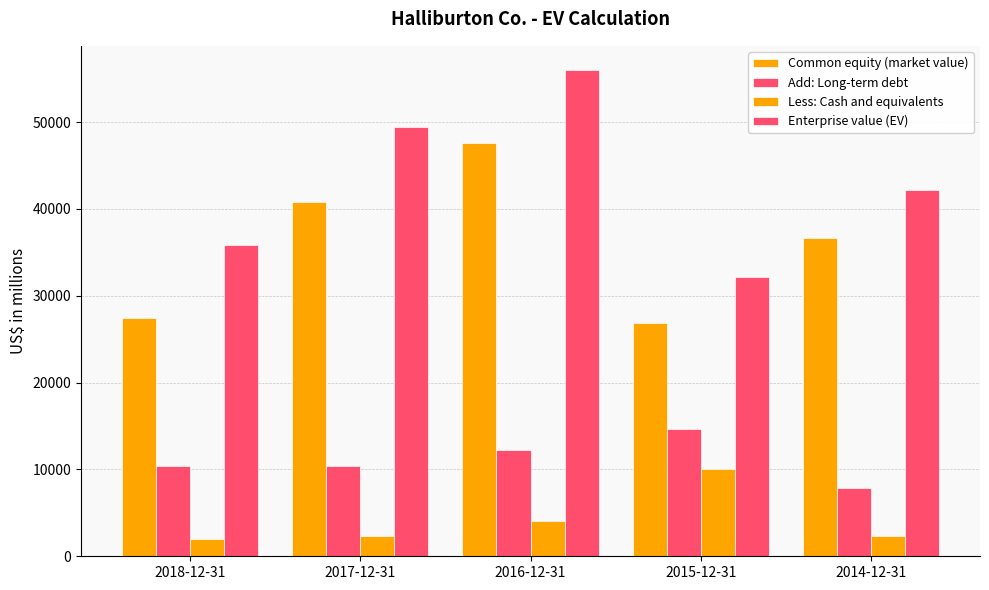

What is the label of the 5th bar from the left?

2014-12-31